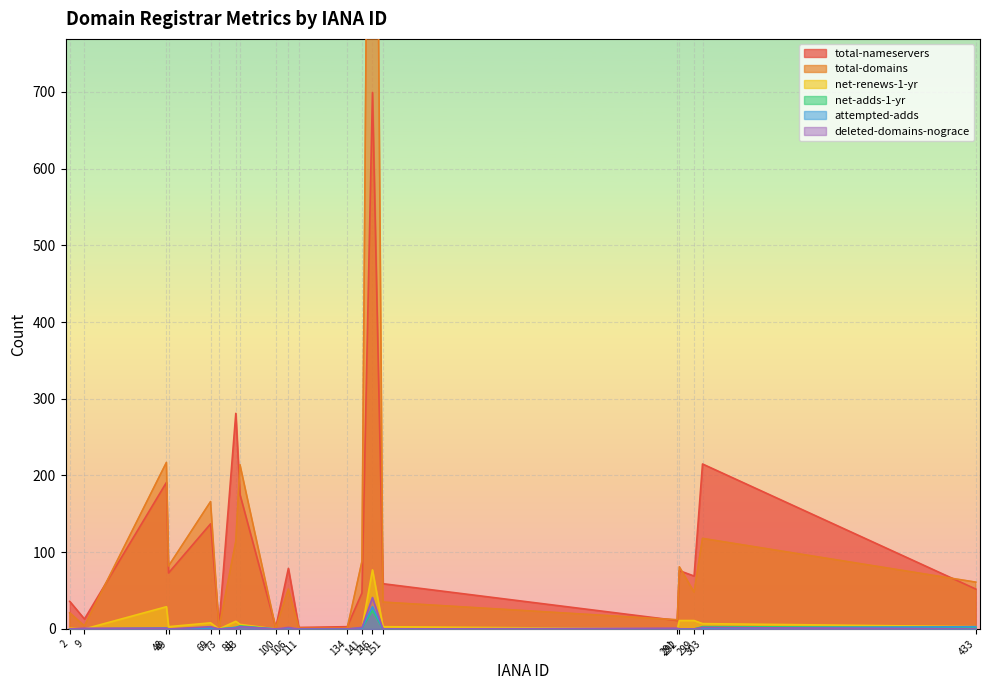

How many categories are shown in the chart?

20